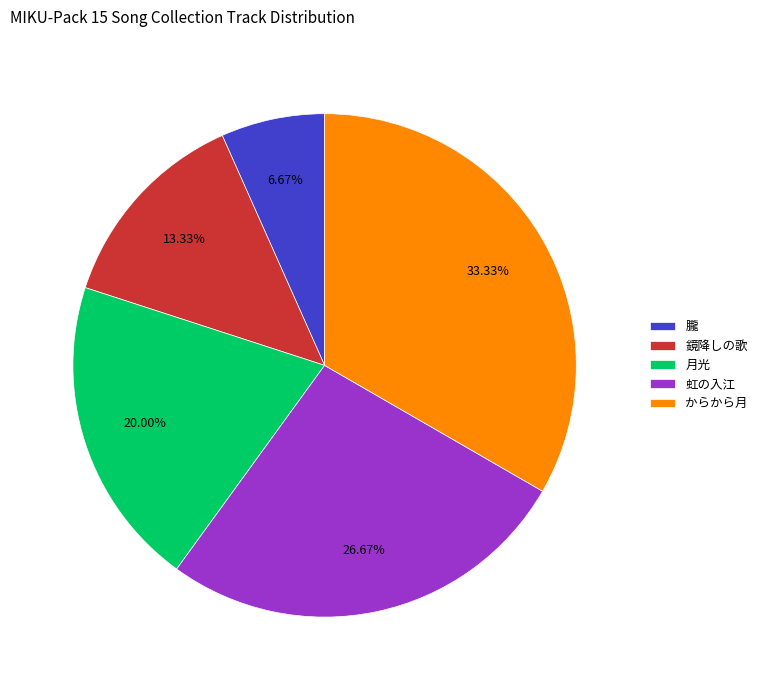

Is it true that 月光 is 28% of the pie?

False